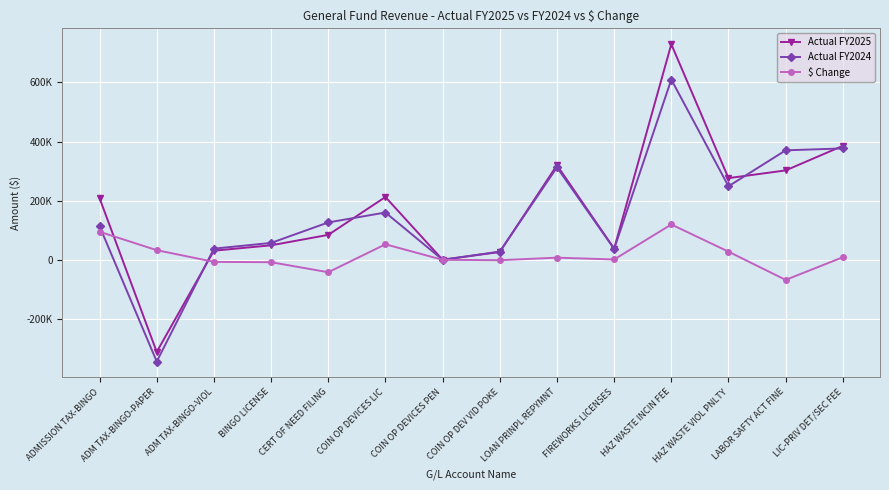

Which series has the largest total across all categories?

Actual FY2025